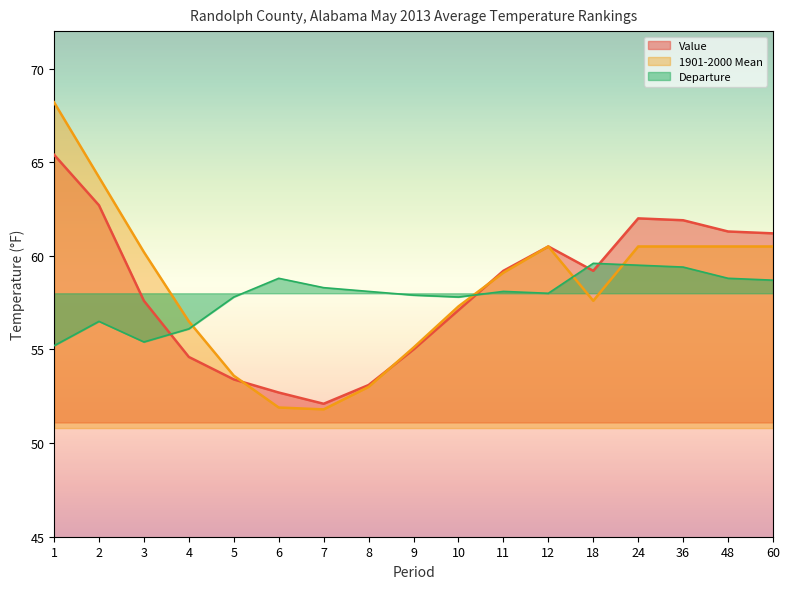

Is it true that Departure equals 58.1 at 11?

True